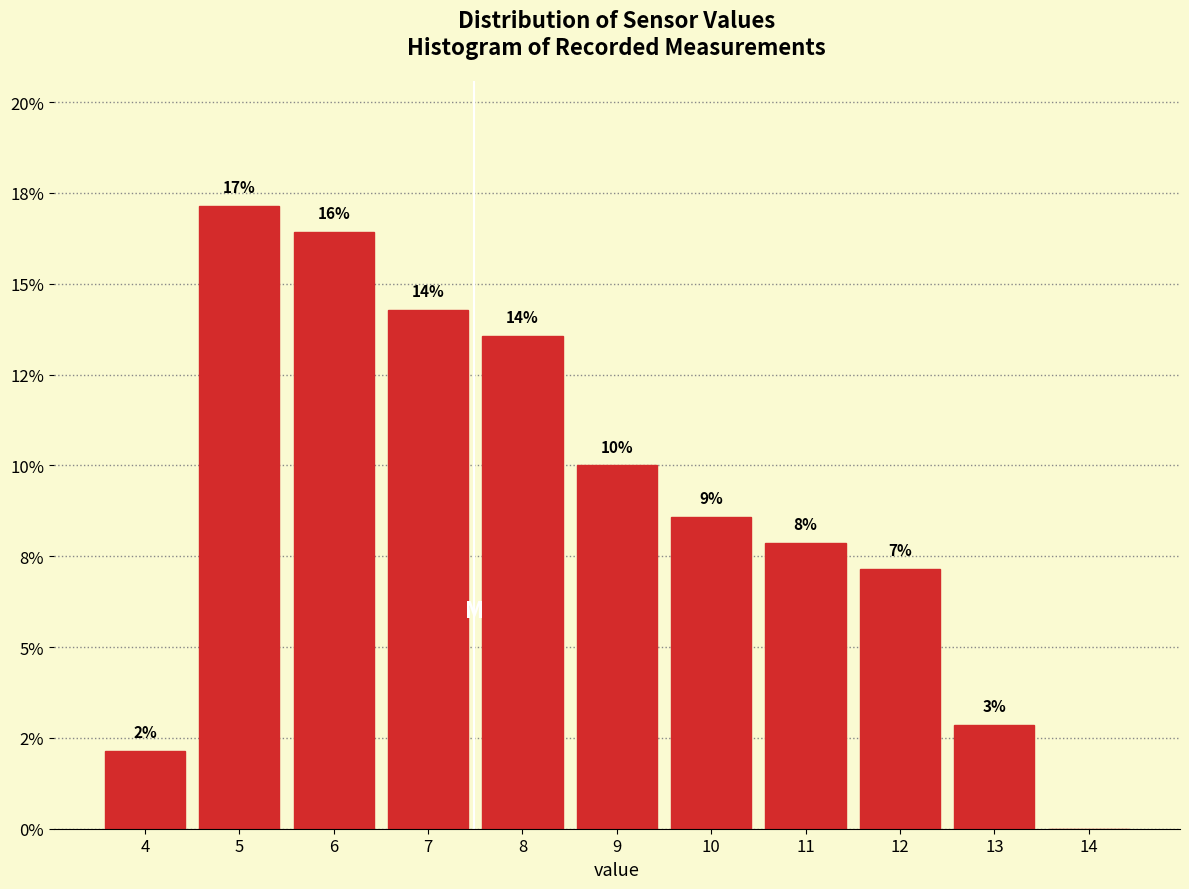

Are the bars horizontal?

No